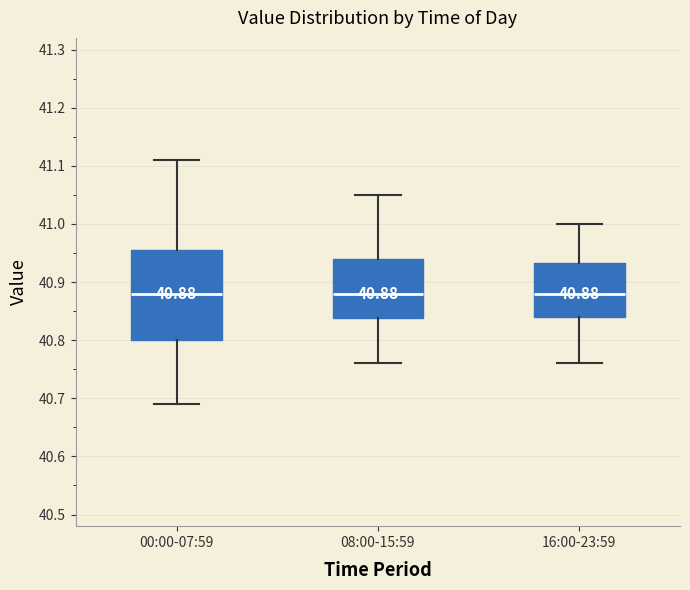

Which box is the tallest, from its lower edge to its upper edge?

00:00-07:59